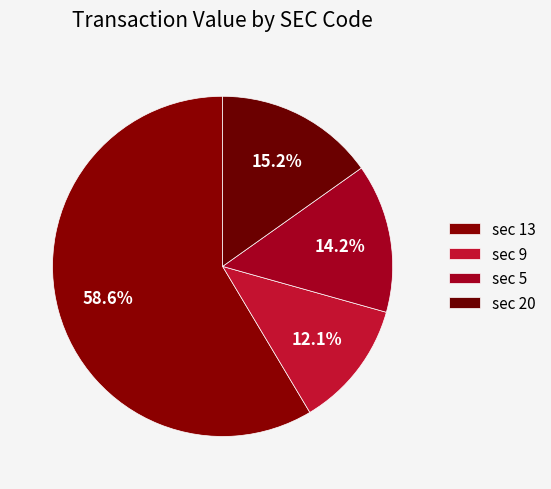

How many segments does this pie chart have?

4